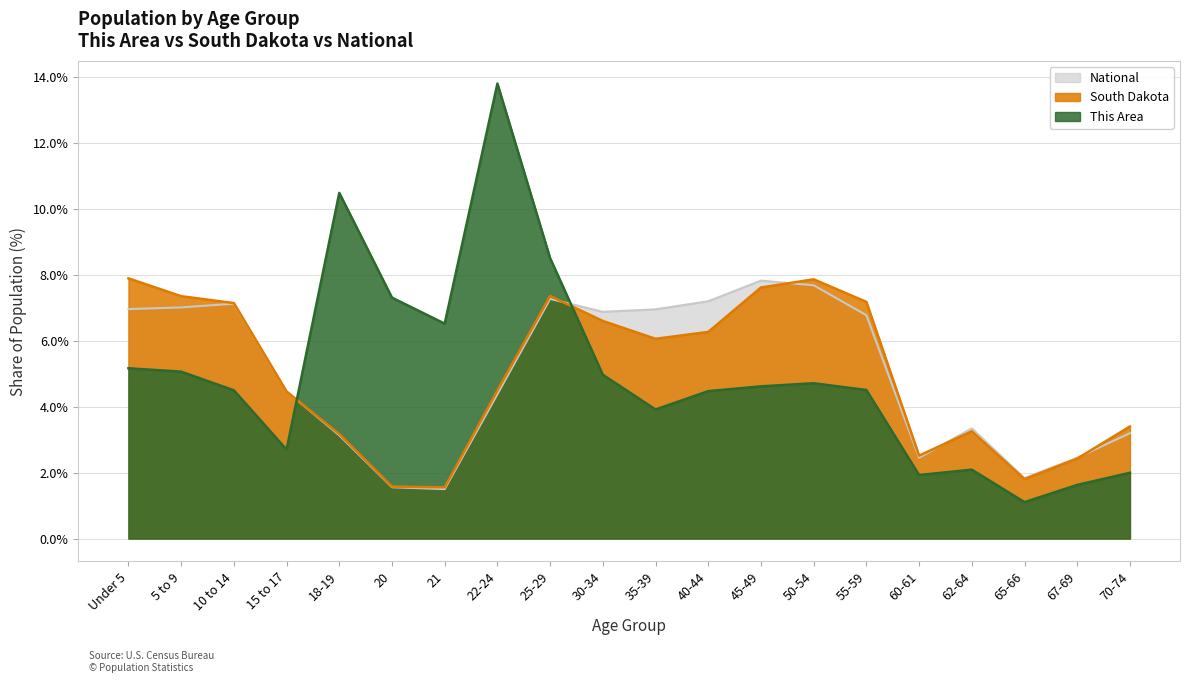

Rank the series by their maximum value, from highest to lowest.

This Area, South Dakota, National